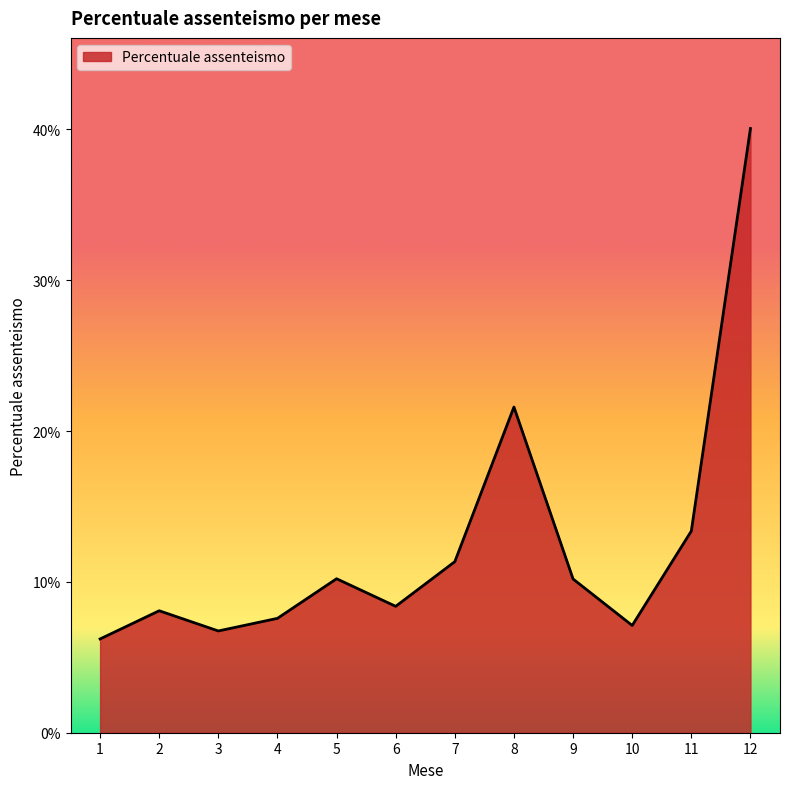

Is this an area chart (filled region under the line)?

Yes